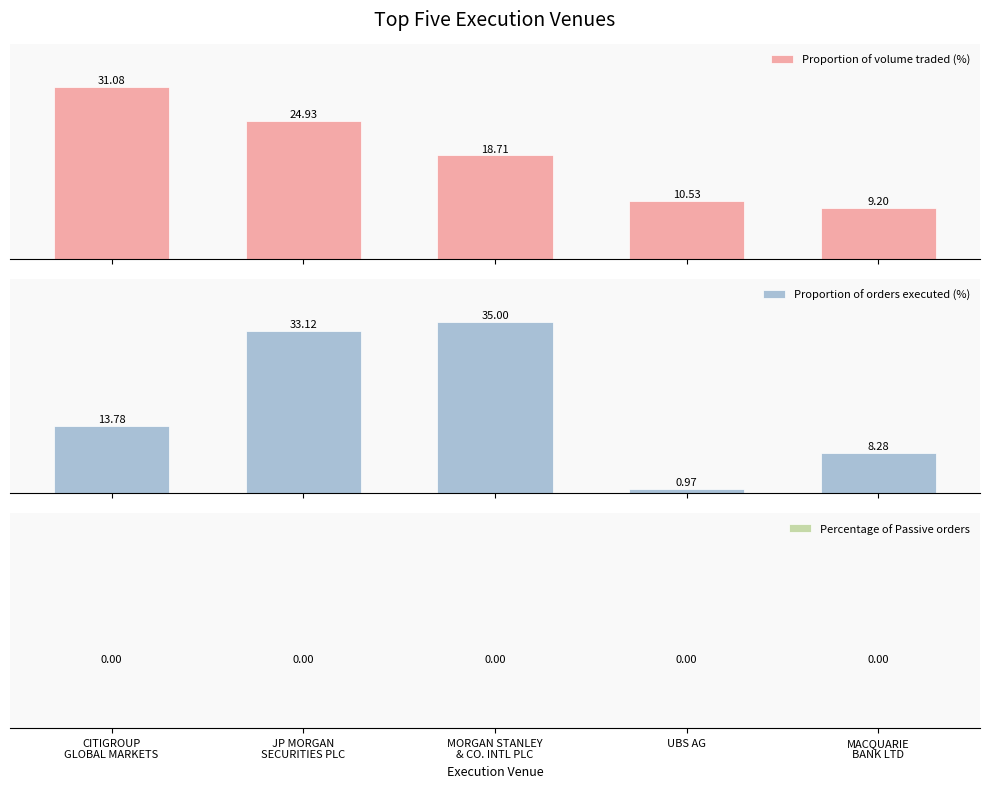

How many bars are there in each group?

3